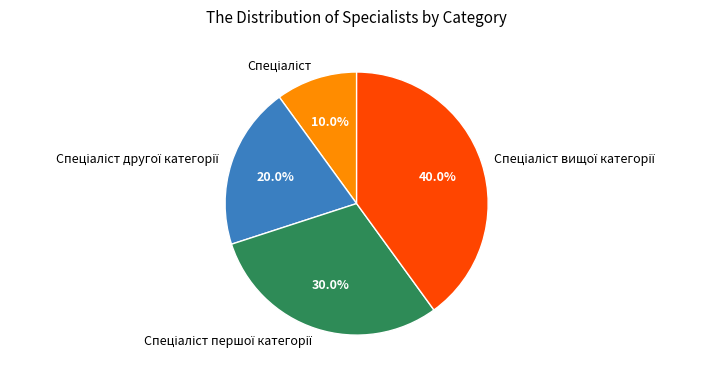

Is there any slice that represents more than half of the pie?

No